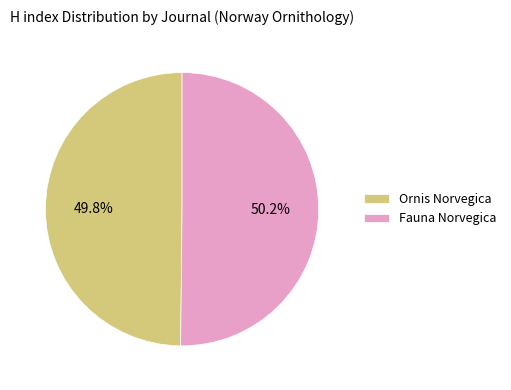

Is there a majority slice in this chart?

Yes